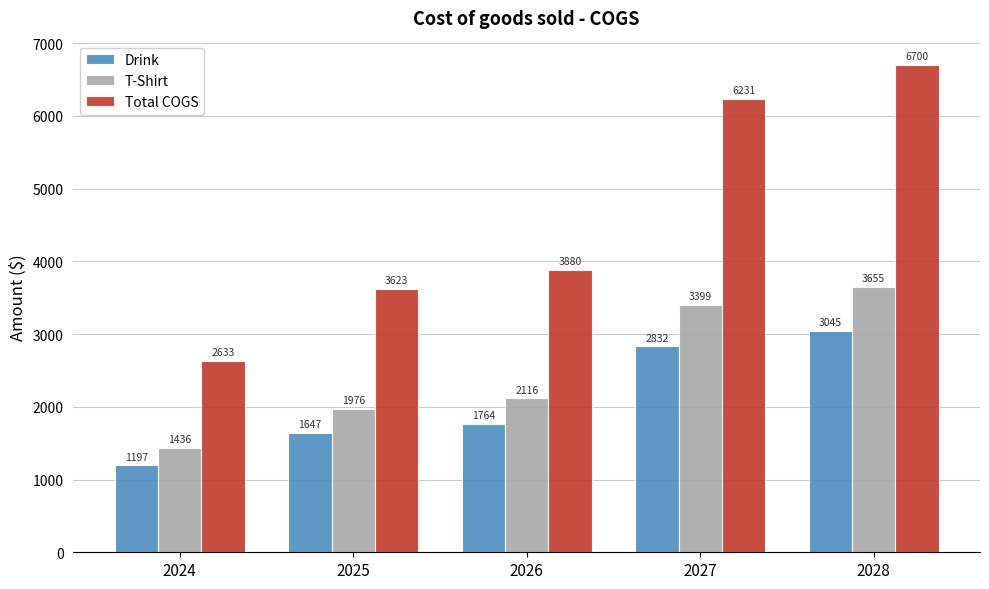

What is the sum of the Drink values at 2026 and 2024?

2960.4